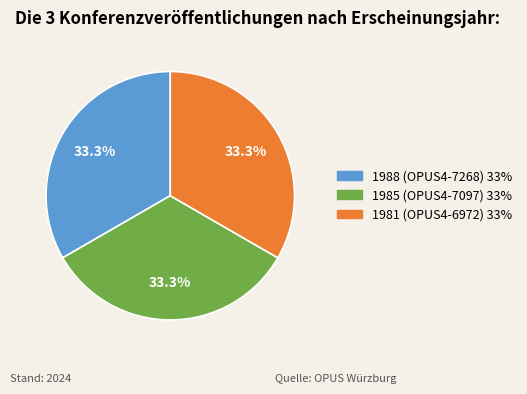

How many segments does this pie chart have?

3